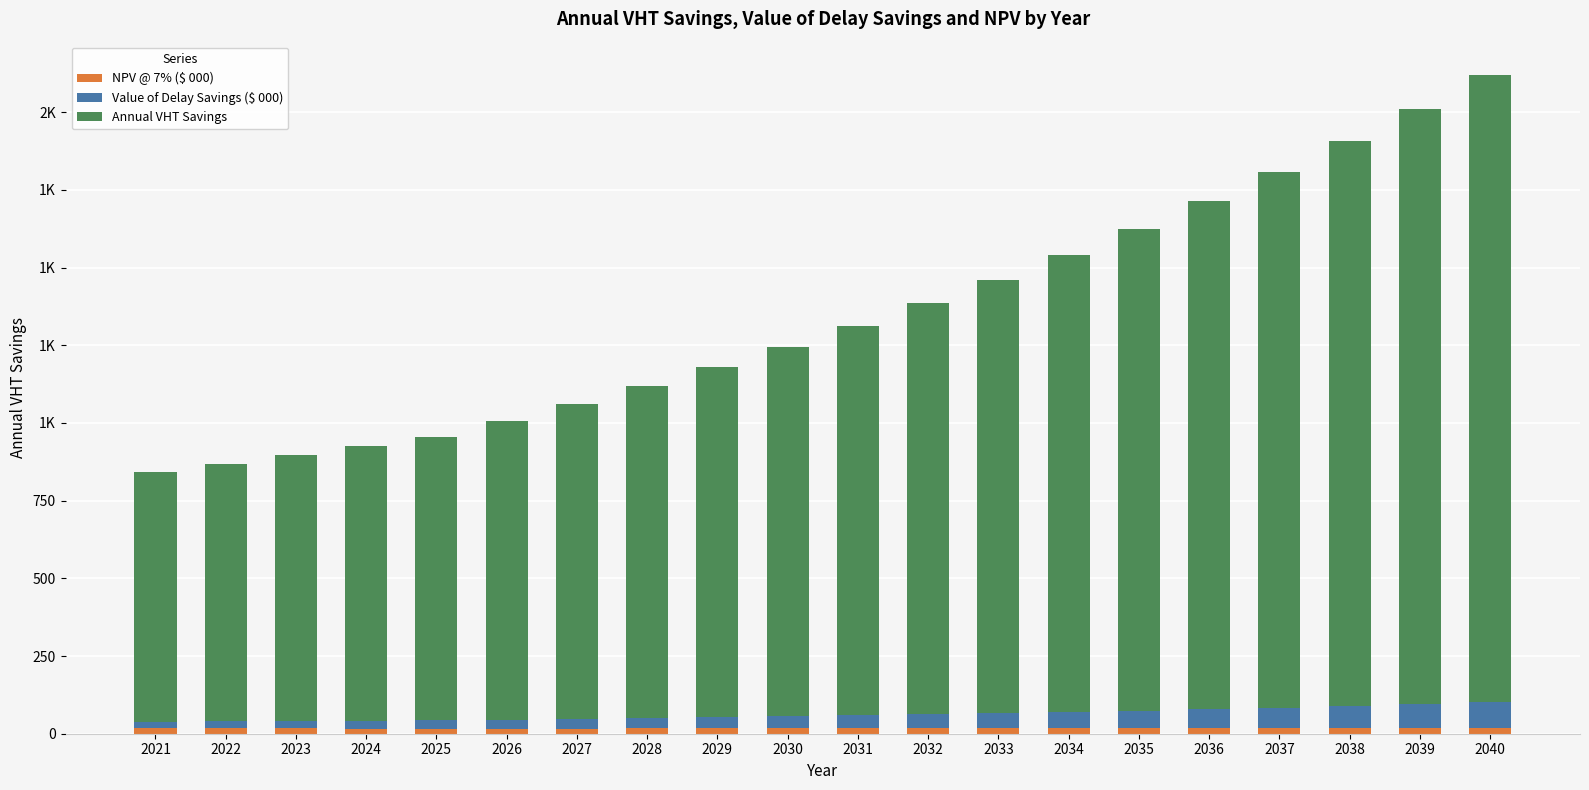

Which series changed the most between 2027 and 2030?

Annual VHT Savings